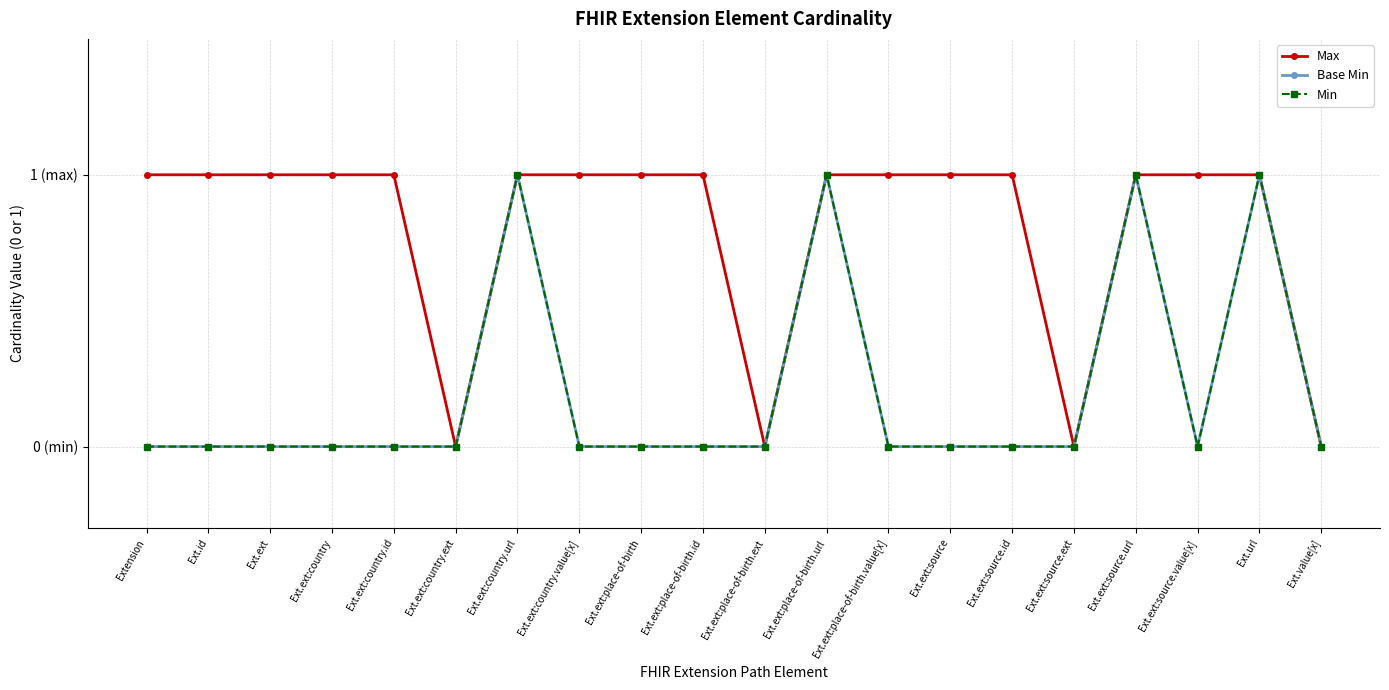

Rank the series at Ext.ext:place-of-birth.value[x] from highest to lowest value.

Max, Base Min, Min